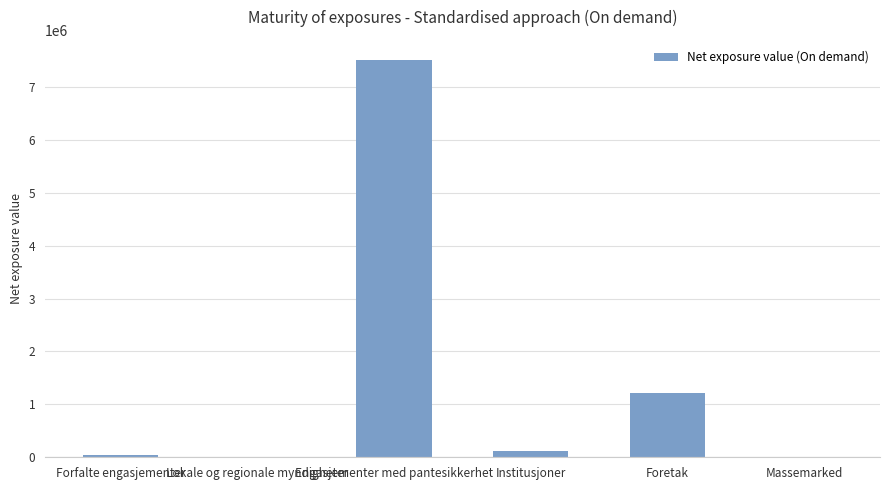

Where is the data nearest to the value 3757030?

Foretak